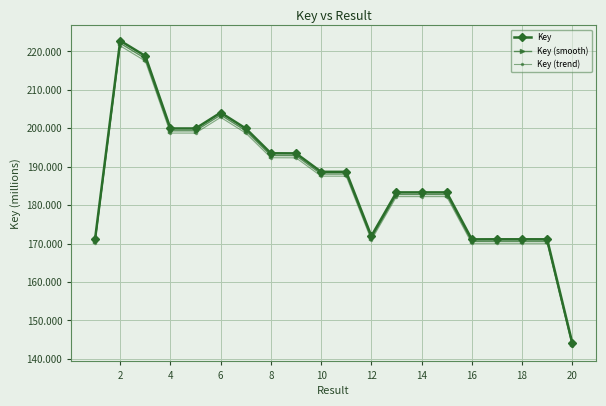

What is the greatest value displayed?

222.8